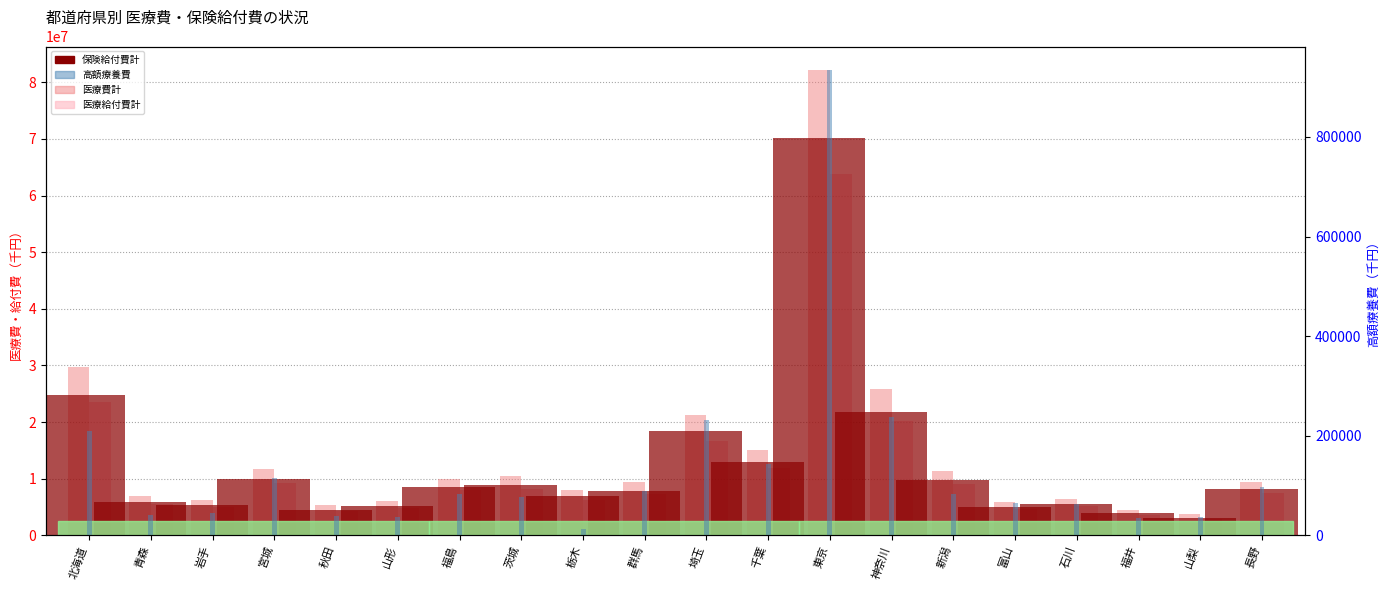

At which category is the sum across all series the highest?

東京